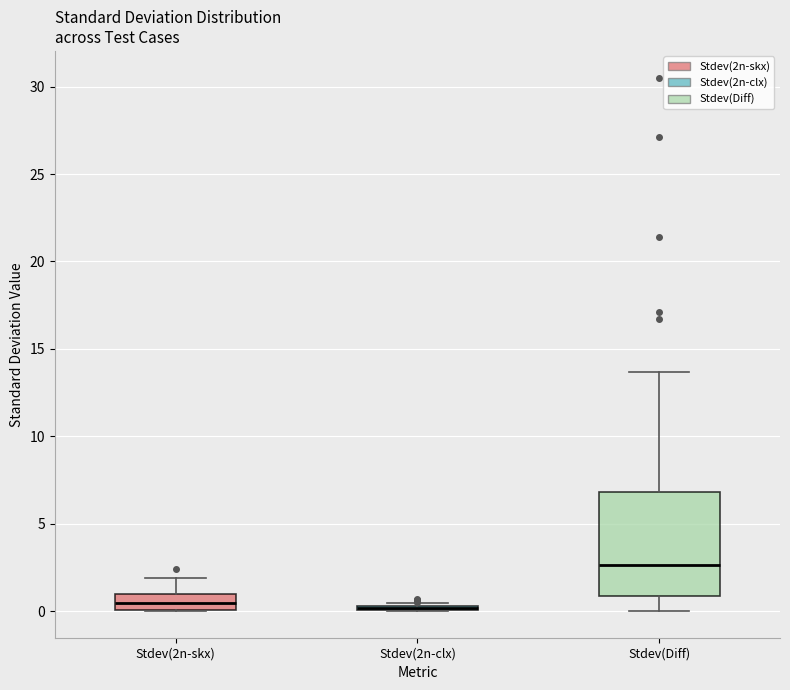

Reading left to right, read every box against the y-axis: the position of its median line, the range the box covers, and the ends of its whiskers. The values are not printed on the chart, so give them approximately, as read against the axis.

Stdev(2n-skx): median 0.5, box 0.0 to 1.0, whiskers 0.0 to 2.0
Stdev(2n-clx): box collapsed to a line at 0.0, whiskers 0.0 to 0.5
Stdev(Diff): median 2.5, box 1.0 to 7.0, whiskers 0.0 to 13.5